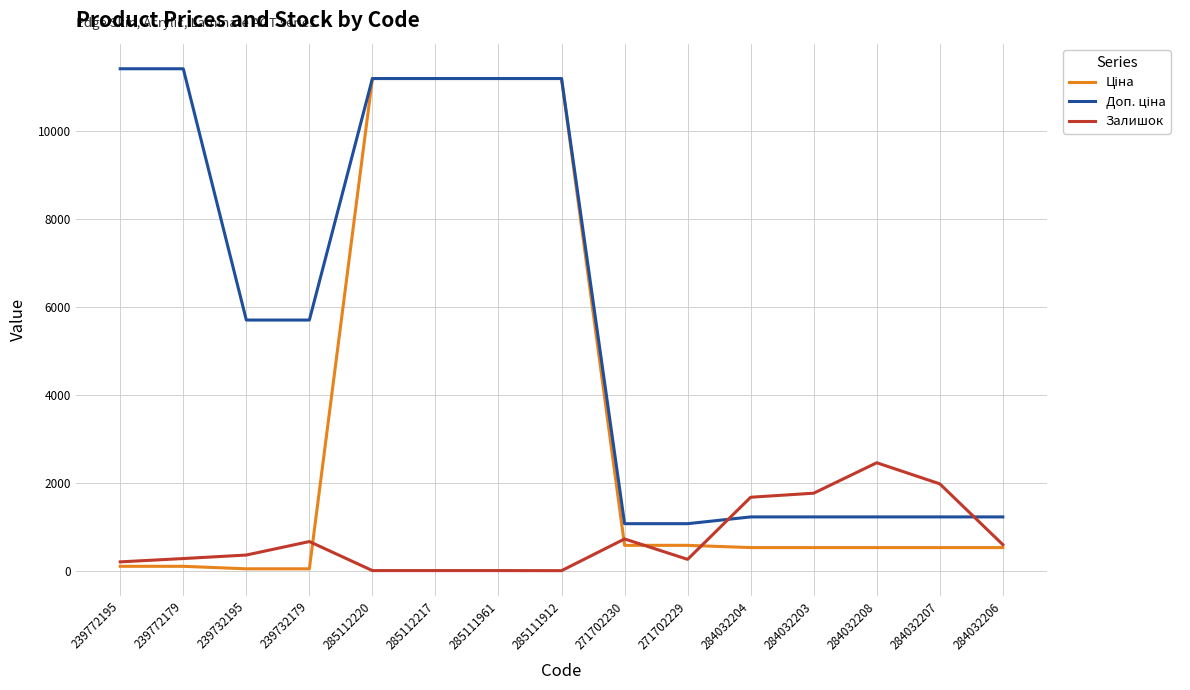

Is this an area chart (filled region under the line)?

No